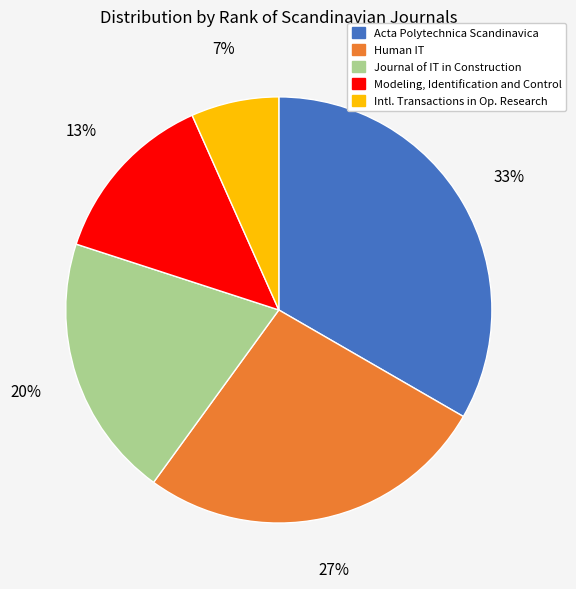

Is there a majority slice in this chart?

No